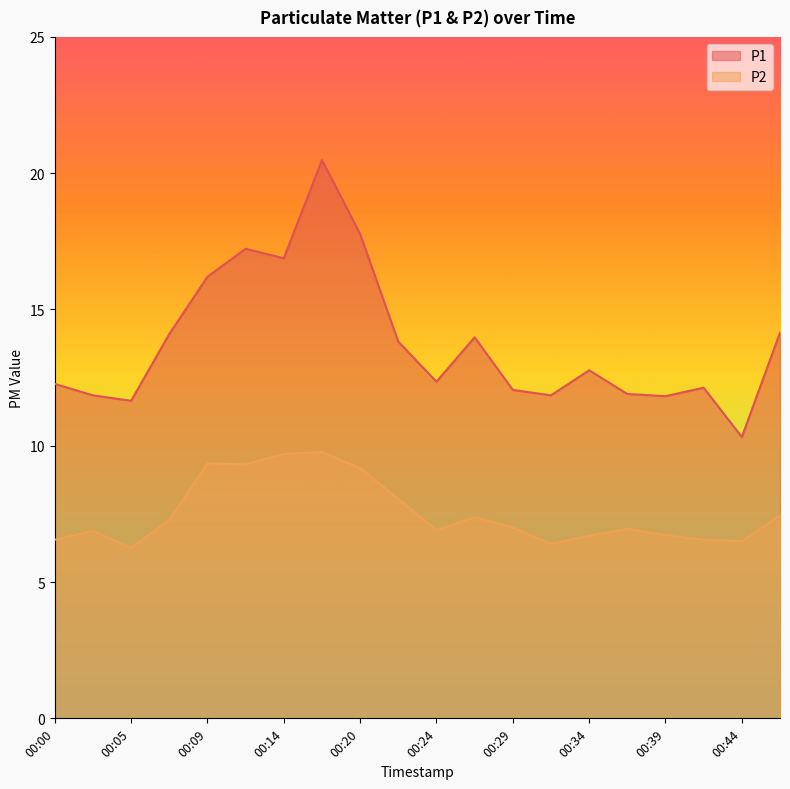

At which label does P2 reach its minimum?

00:05